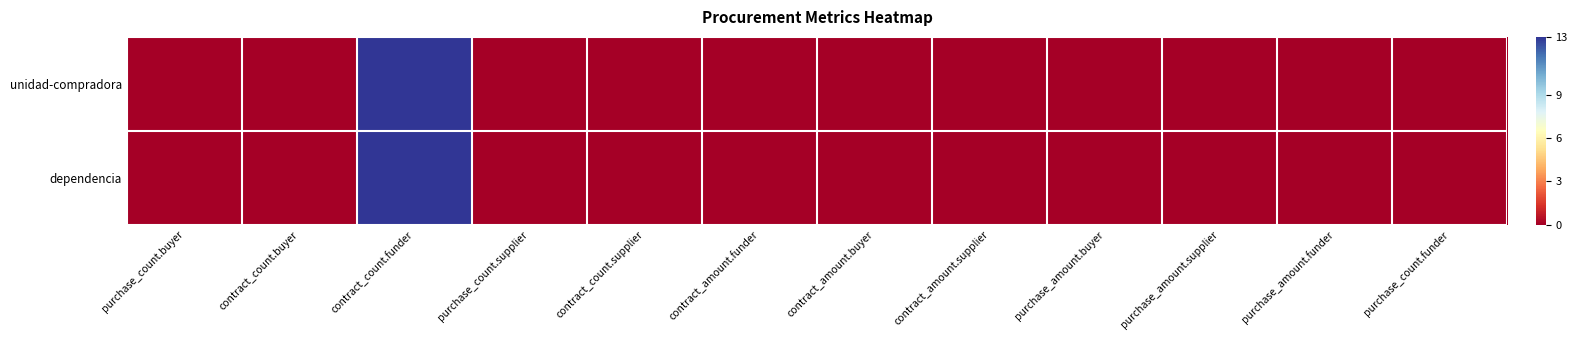

Reading left to right, what are all the values shown in this chart?

unidad-compradora: purchase_count.buyer=0	contract_count.buyer=0	contract_count.funder=13	purchase_count.supplier=0	contract_count.supplier=0	contract_amount.funder=0	contract_amount.buyer=0	contract_amount.supplier=0	purchase_amount.buyer=0	purchase_amount.supplier=0	purchase_amount.funder=0	purchase_count.funder=0
dependencia: purchase_count.buyer=0	contract_count.buyer=0	contract_count.funder=13	purchase_count.supplier=0	contract_count.supplier=0	contract_amount.funder=0	contract_amount.buyer=0	contract_amount.supplier=0	purchase_amount.buyer=0	purchase_amount.supplier=0	purchase_amount.funder=0	purchase_count.funder=0